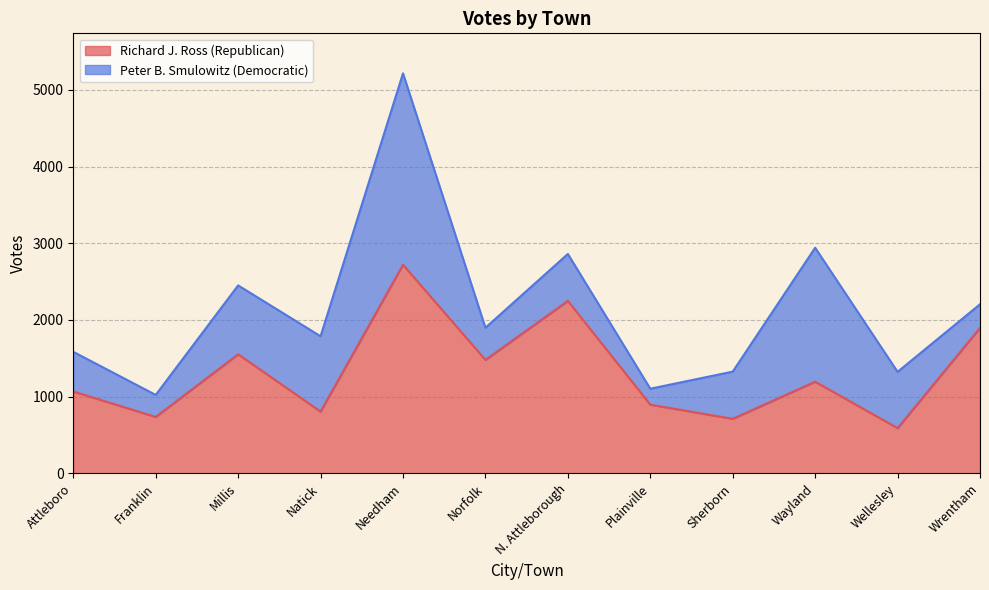

What is the approximate value at Millis?

1553